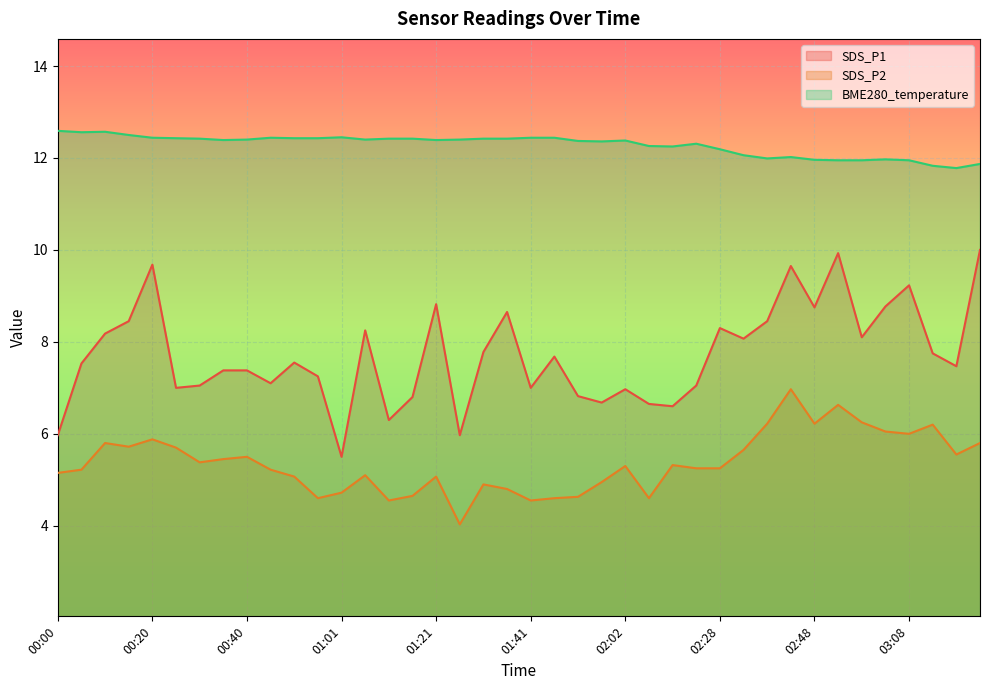

Which series has the widest spread of values?

SDS_P1